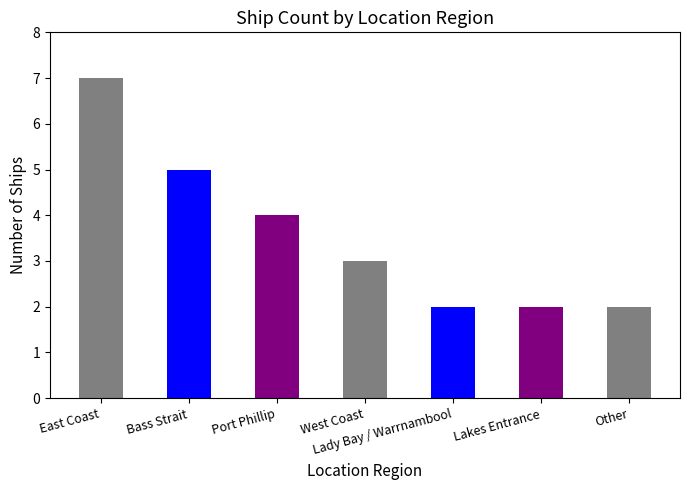

What is the ratio of the value at Port Phillip to the value at Other?

2.0